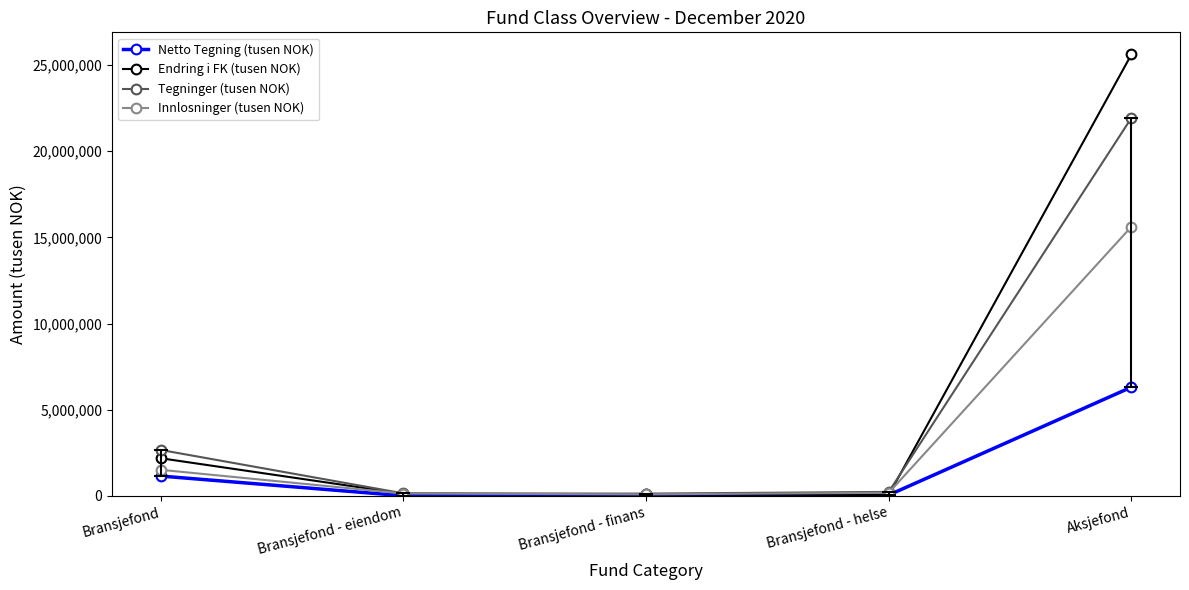

How many lines are shown in the chart?

4